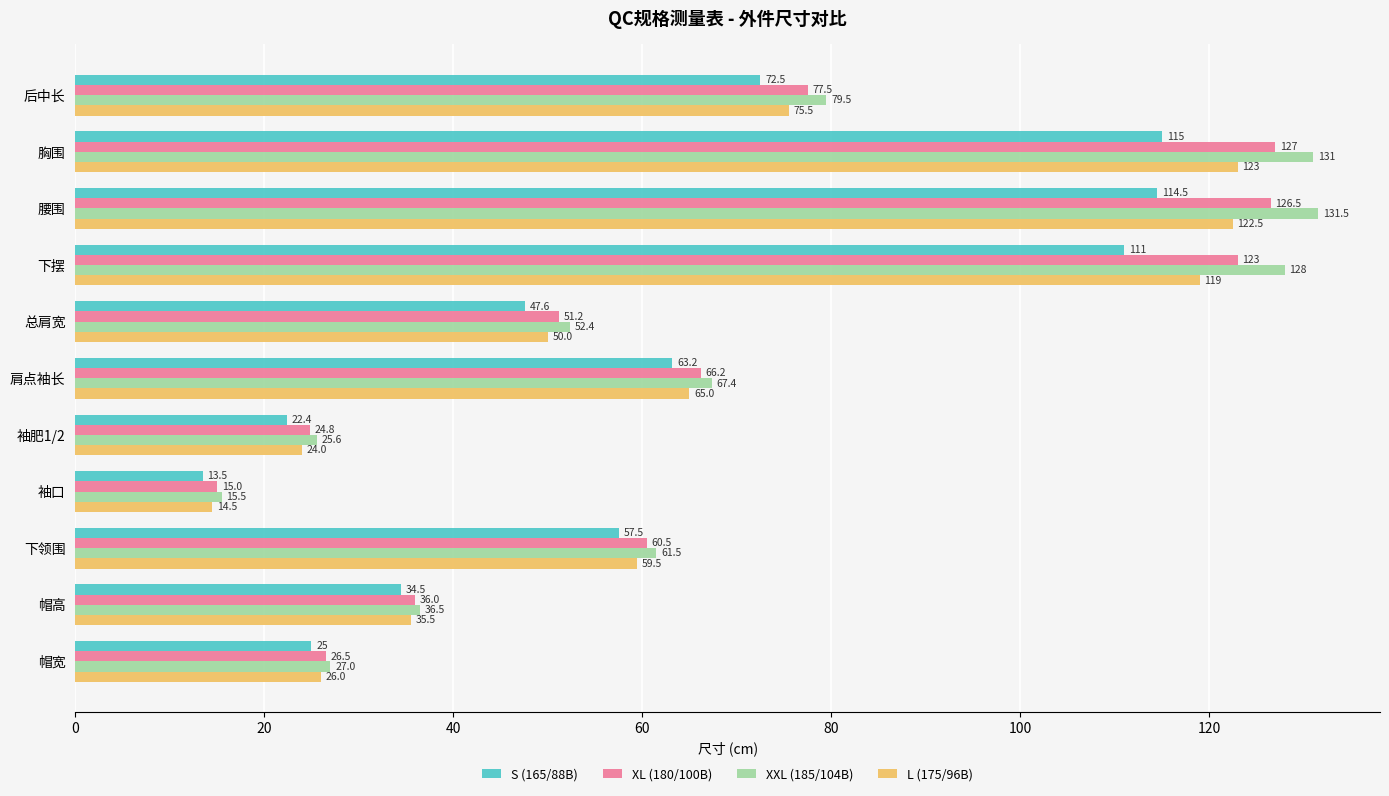

What is the sum of all XXL (185/104B) values?

755.9